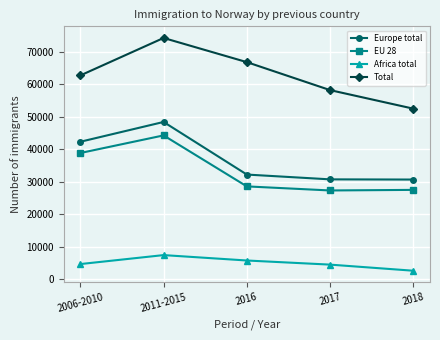

True or false: Total and Africa total intersect in this chart.

False